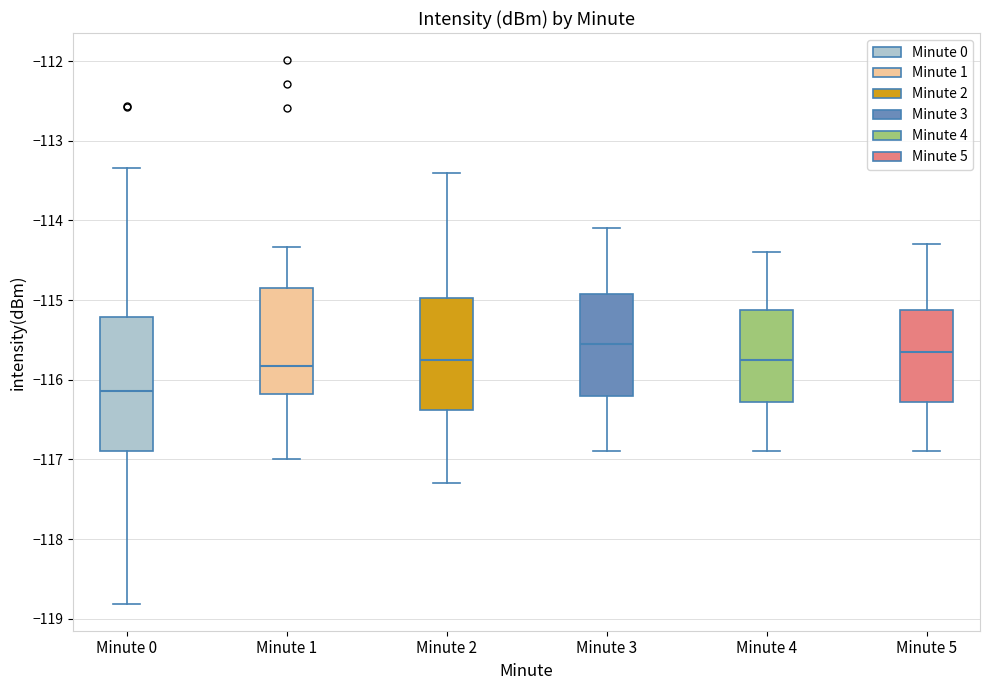

Reading left to right, transcribe this box plot: for each box, give where its median line is, the range the box spans, and where its two whiskers end, as read against the y-axis. The values are not printed on the chart, so give them approximately, as read against the axis.

Minute 0: median -116.1, box -116.9 to -115.2, whiskers -118.8 to -113.3
Minute 1: median -115.8, box -116.2 to -114.9, whiskers -117.0 to -114.3
Minute 2: median -115.7, box -116.4 to -115.0, whiskers -117.3 to -113.4
Minute 3: median -115.5, box -116.2 to -114.9, whiskers -116.9 to -114.1
Minute 4: median -115.7, box -116.3 to -115.1, whiskers -116.9 to -114.4
Minute 5: median -115.6, box -116.3 to -115.1, whiskers -116.9 to -114.3